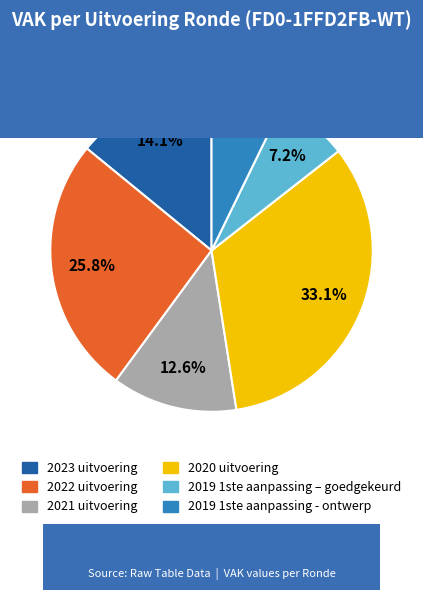

To the nearest percent, what percentage of the pie is 2020 uitvoering?

33%